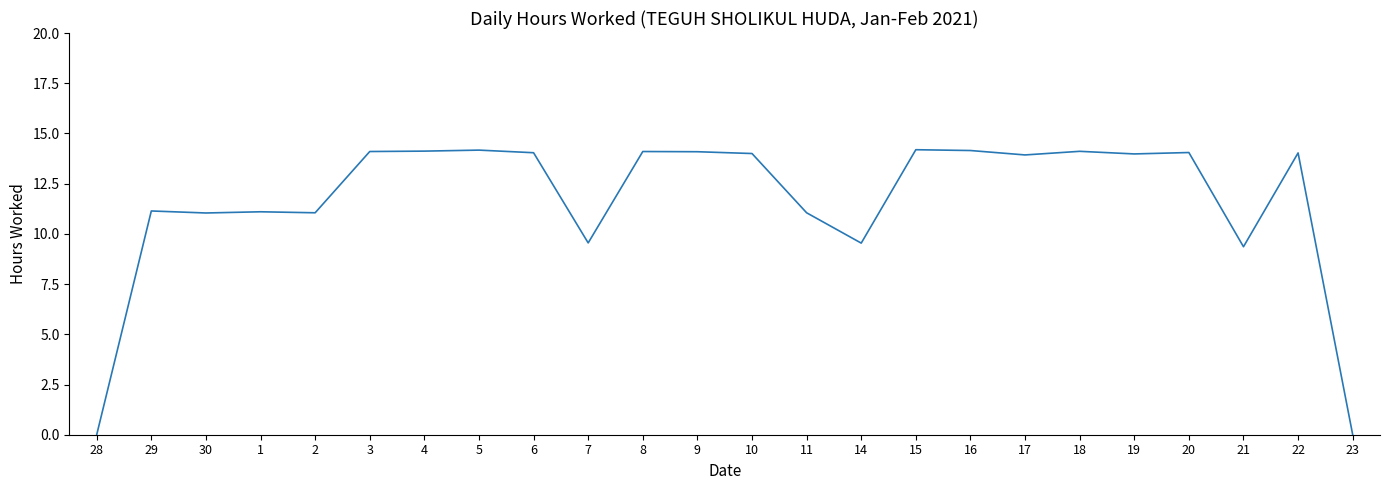

What is the ratio of the value at 29 to the value at 16?

0.8